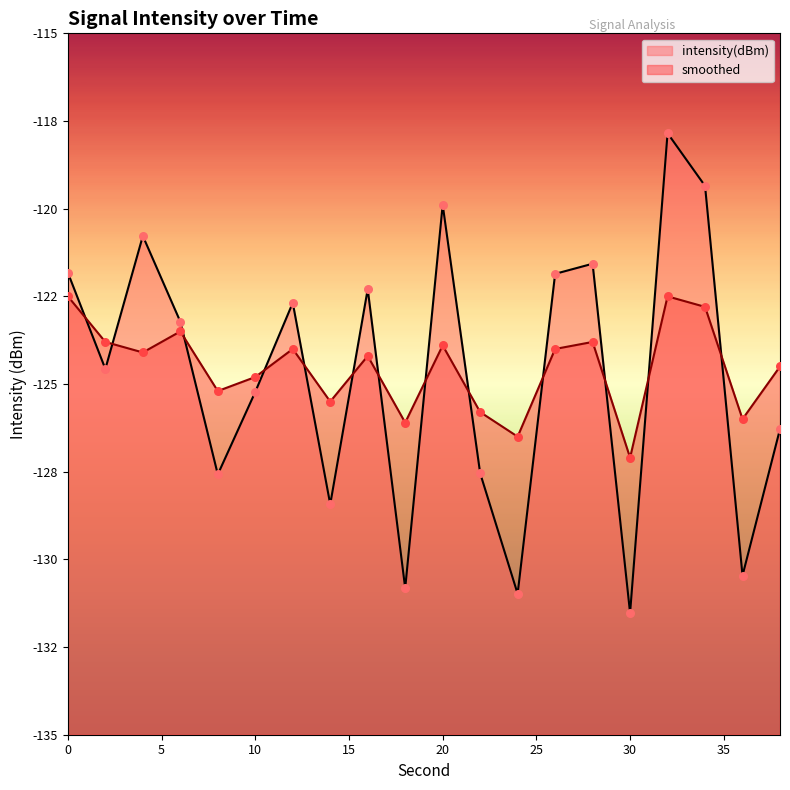

At how many categories does at least one series exceed -125?

13